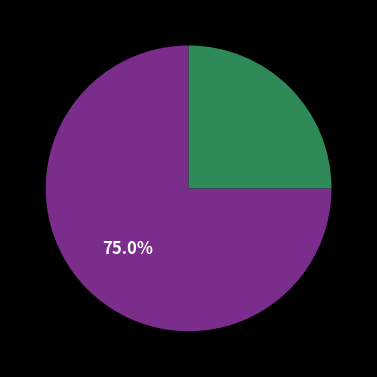

How many slices are in this pie chart?

2